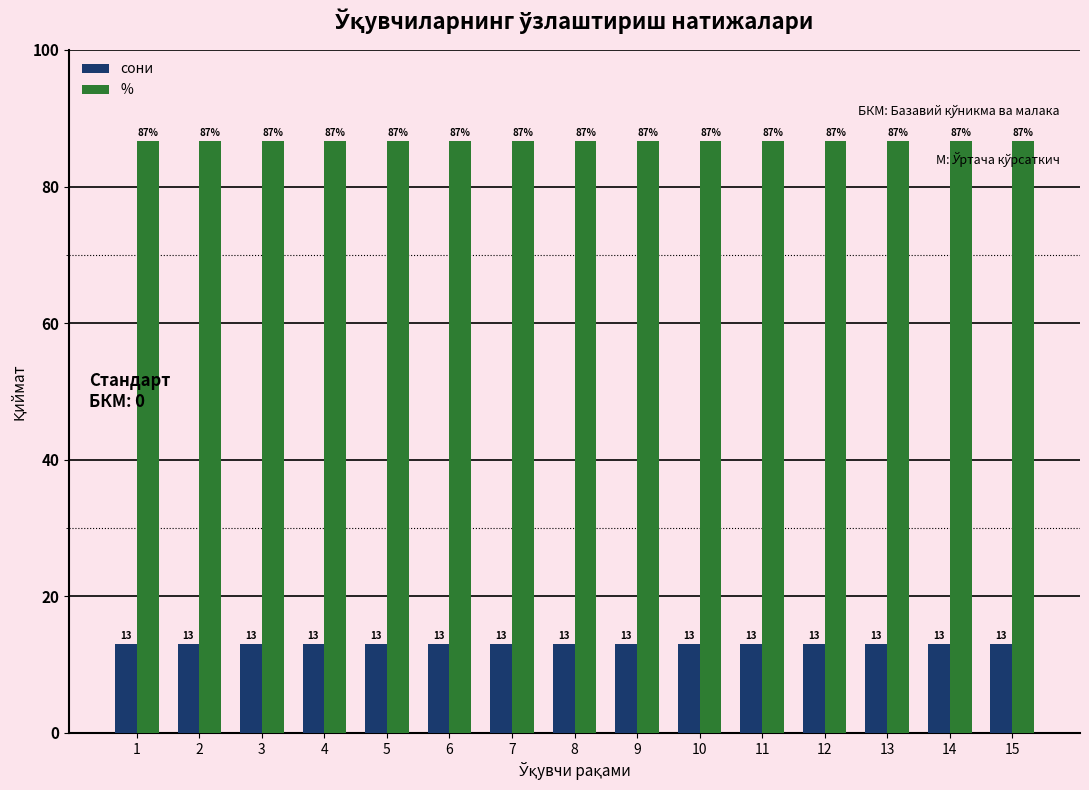

Is the value of % at 8 greater than the value of сони at 4?

Yes